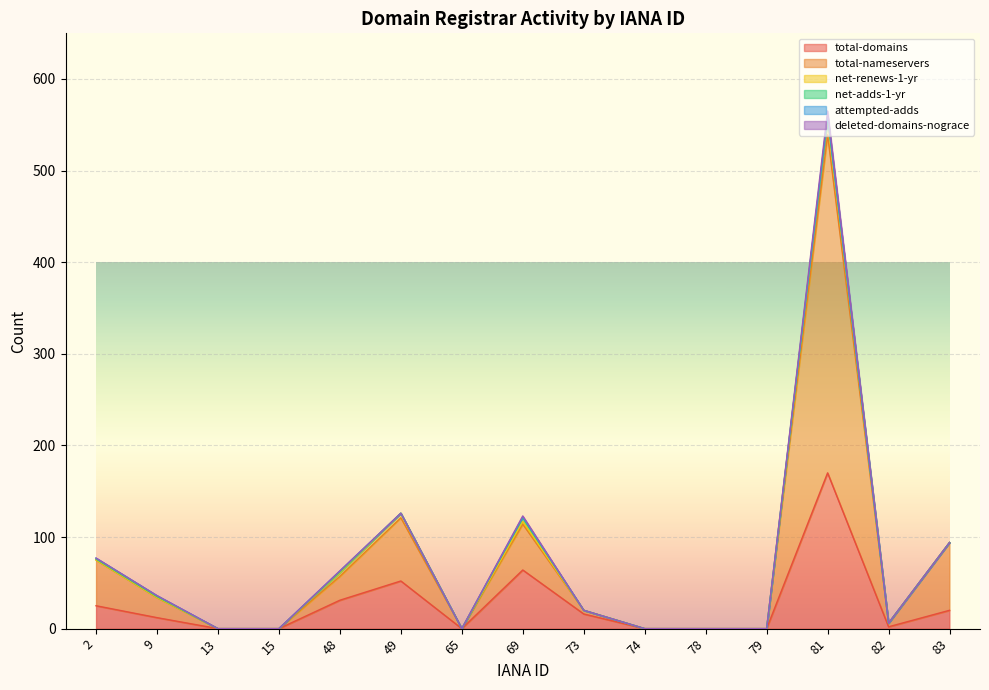

Reading right to left, what are all the values shown in this chart?

total-domains: 20	2	170	0	0	0	16	64	0	52	31	0	0	12	25
total-nameservers: 74	4	369	0	0	0	4	50	0	69	26	0	0	22	50
net-renews-1-yr: 0	0	18	0	0	0	0	3	0	5	4	0	0	0	0
net-adds-1-yr: 0	0	1	0	0	0	0	4	0	0	1	0	0	1	1
attempted-adds: 0	0	2	0	0	0	0	1	0	0	1	0	0	1	1
deleted-domains-nograce: 0	0	5	0	0	0	0	1	0	0	0	0	0	0	0